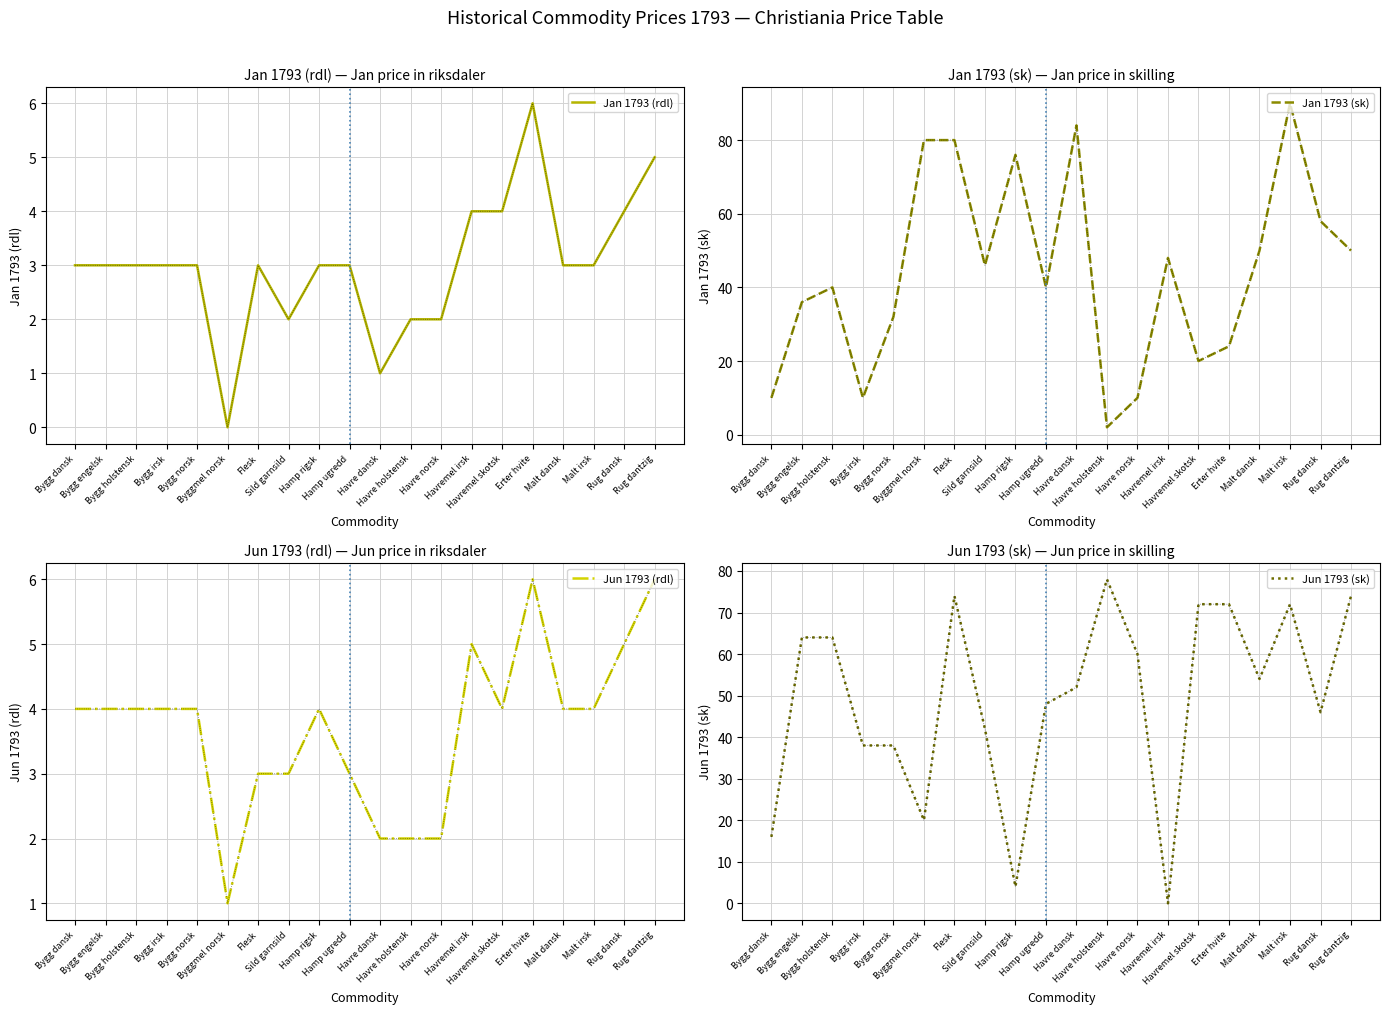

Which series has the largest total across all categories?

Jun 1793 (sk)